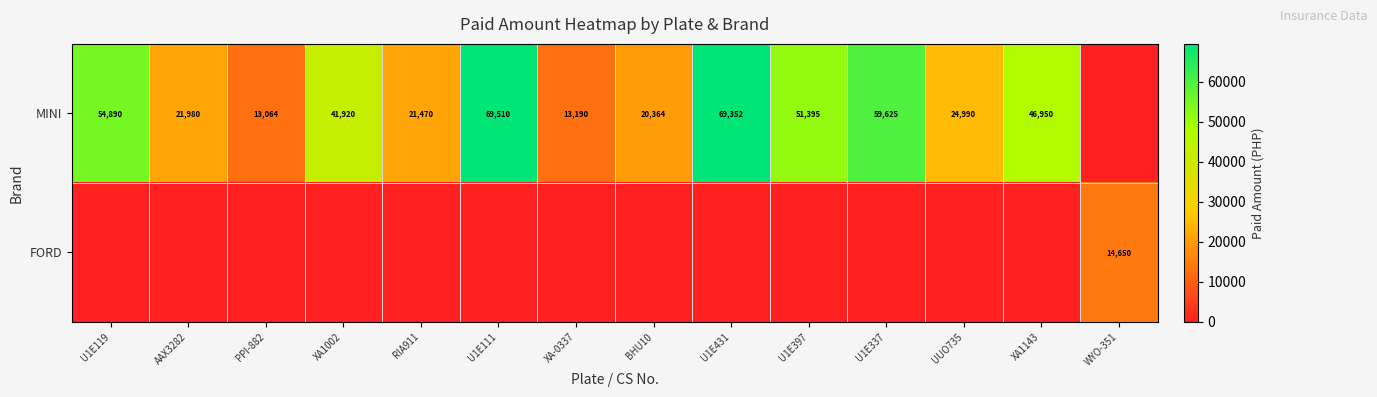

What is the maximum value shown in the chart?

69510.4